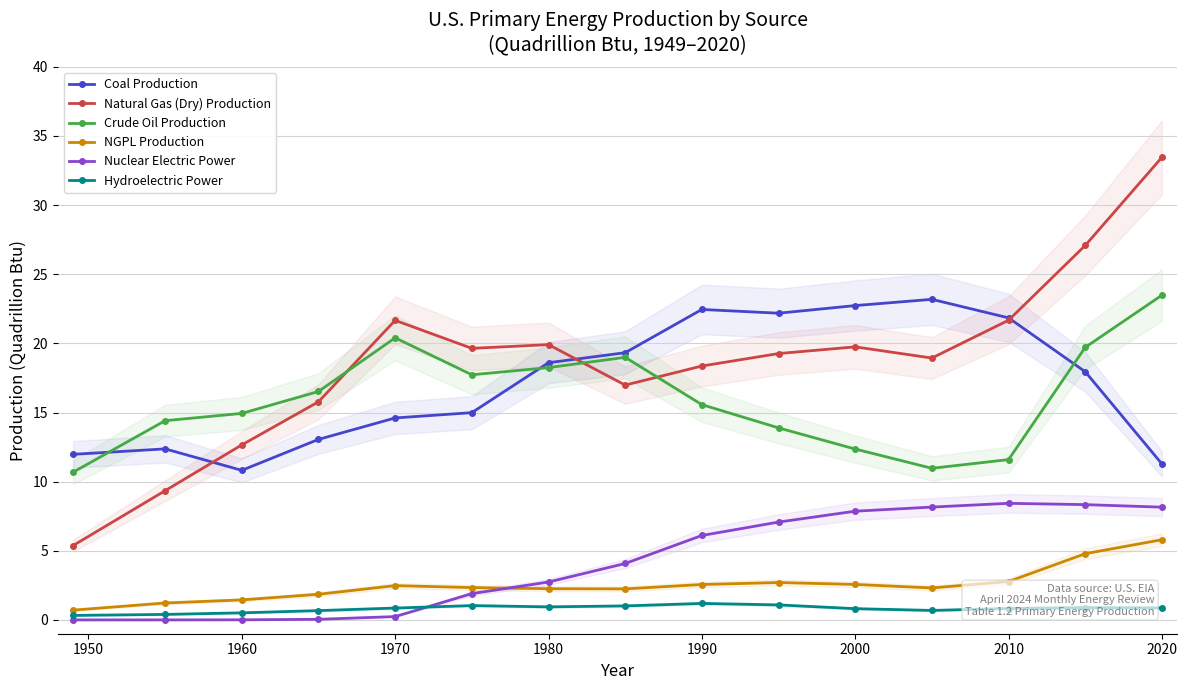

True or false: Natural Gas (Dry) Production has more than 0 points higher than both neighbors.

True